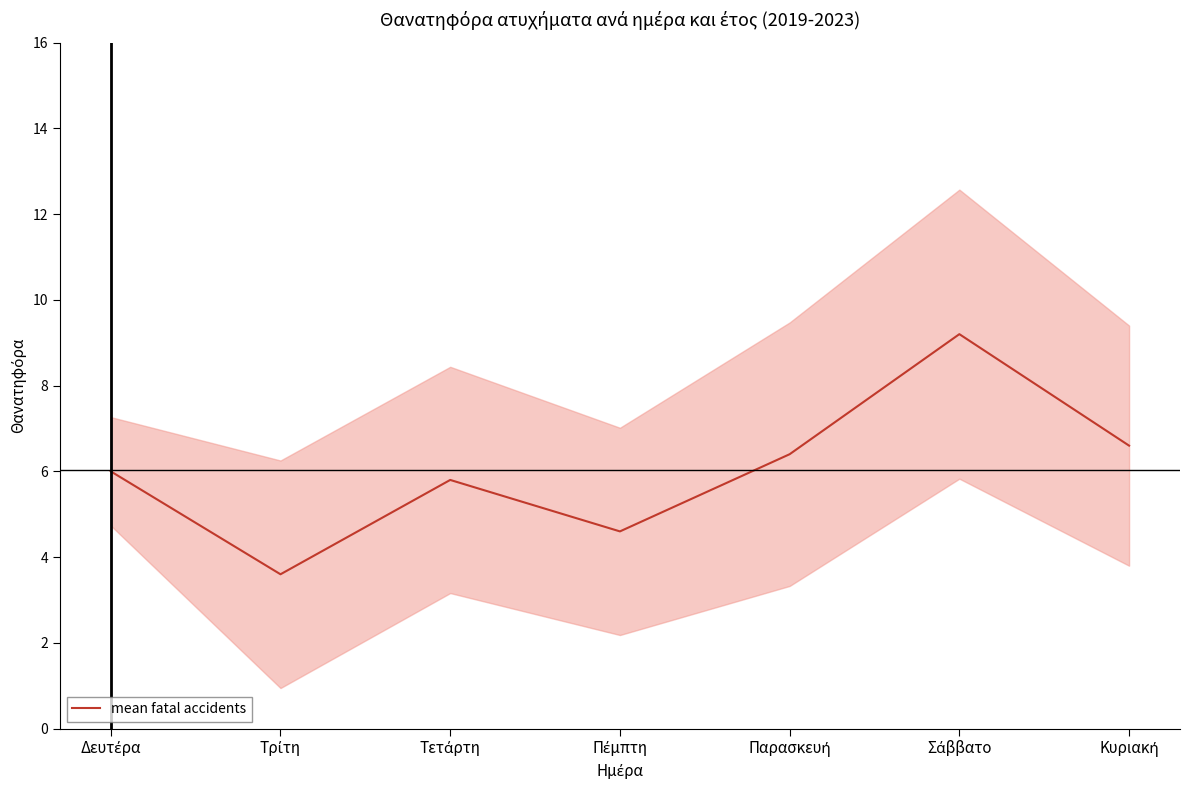

The value at Τρίτη is 6.0. True or false?

False